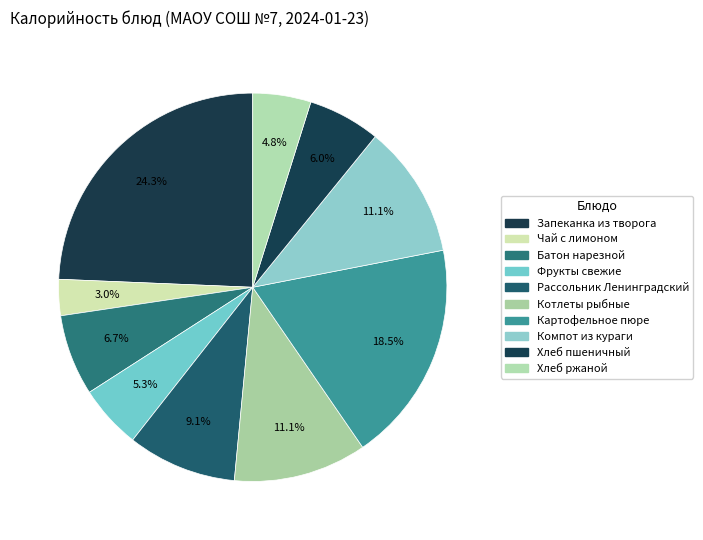

To the nearest percent, what percentage of the pie is Картофельное пюре?

18%